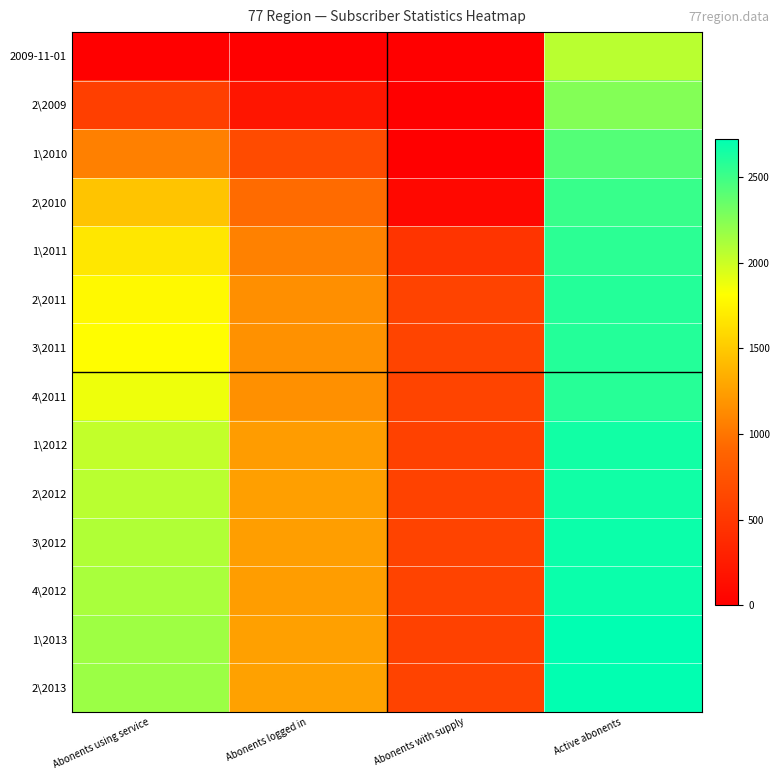

What is the total value across all series at Active abonents?

35699